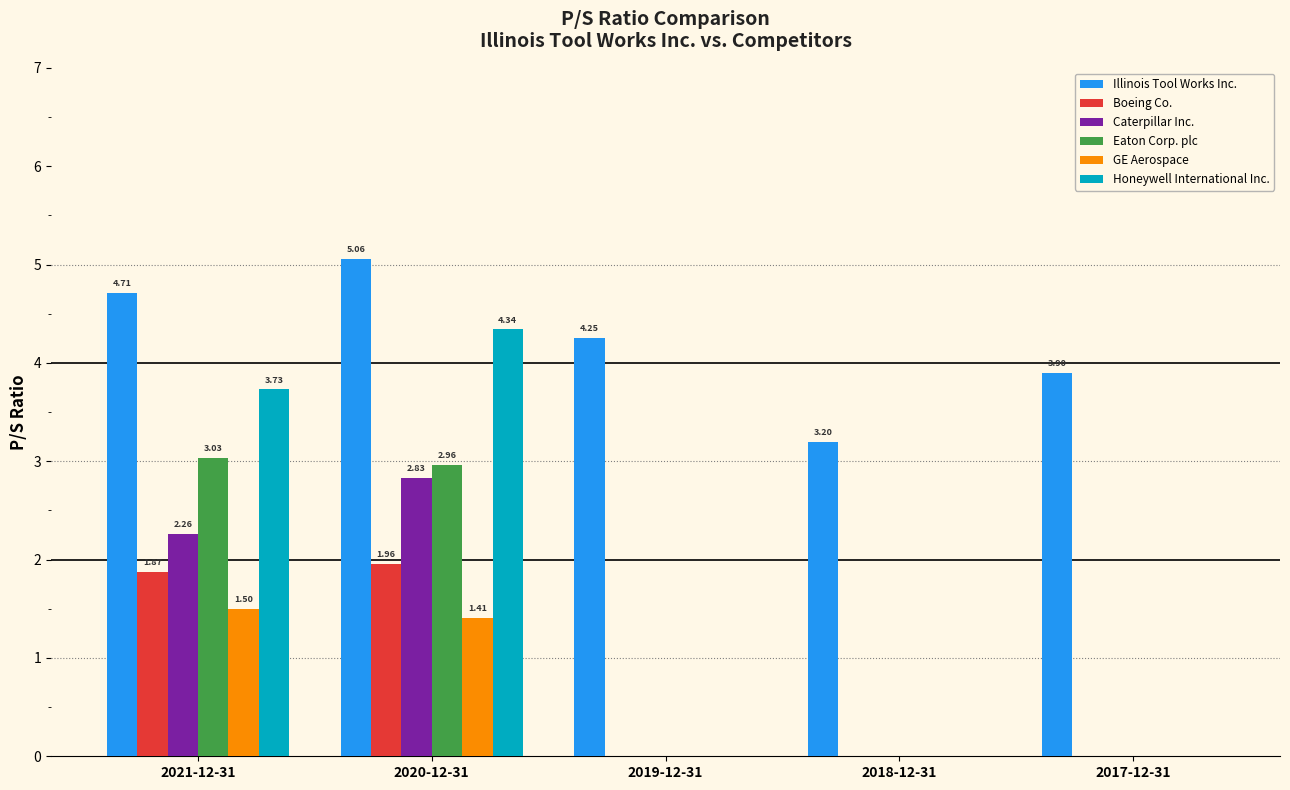

Which label corresponds to the largest value in the chart?

2020-12-31